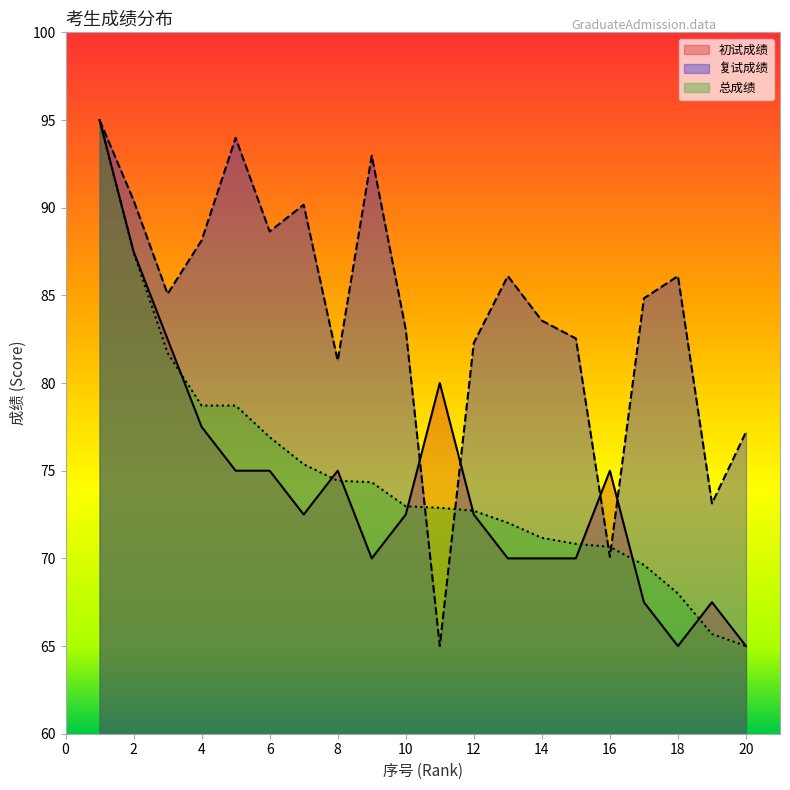

At how many categories does at least one series exceed 76?

18